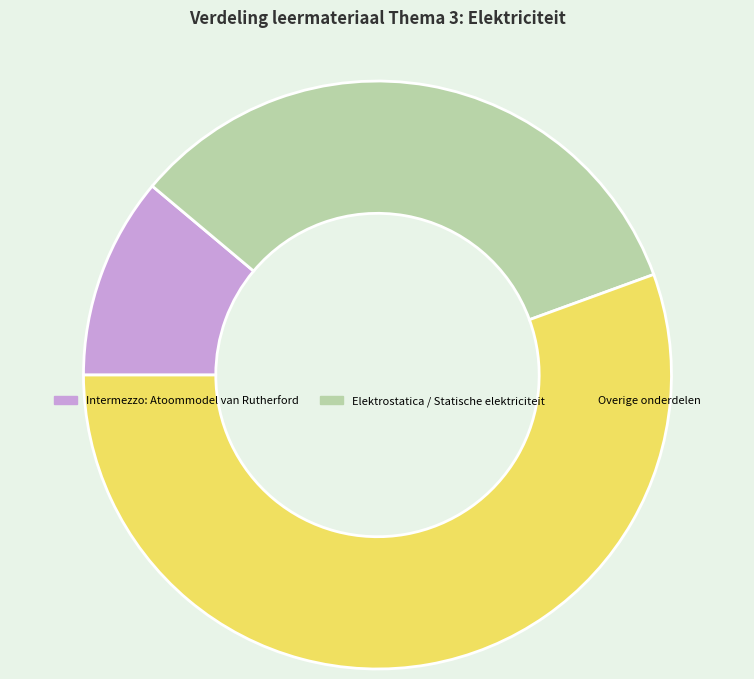

Does Intermezzo: Atoommodel van Rutherford account for over 50% of the chart?

No